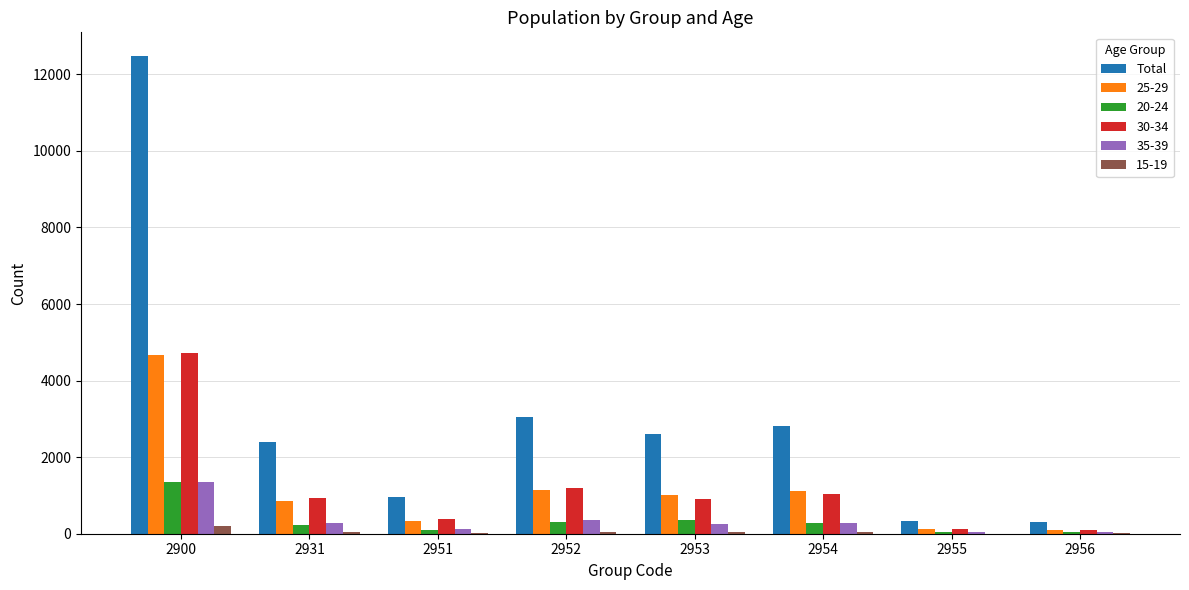

Count the number of categories in the chart.

8